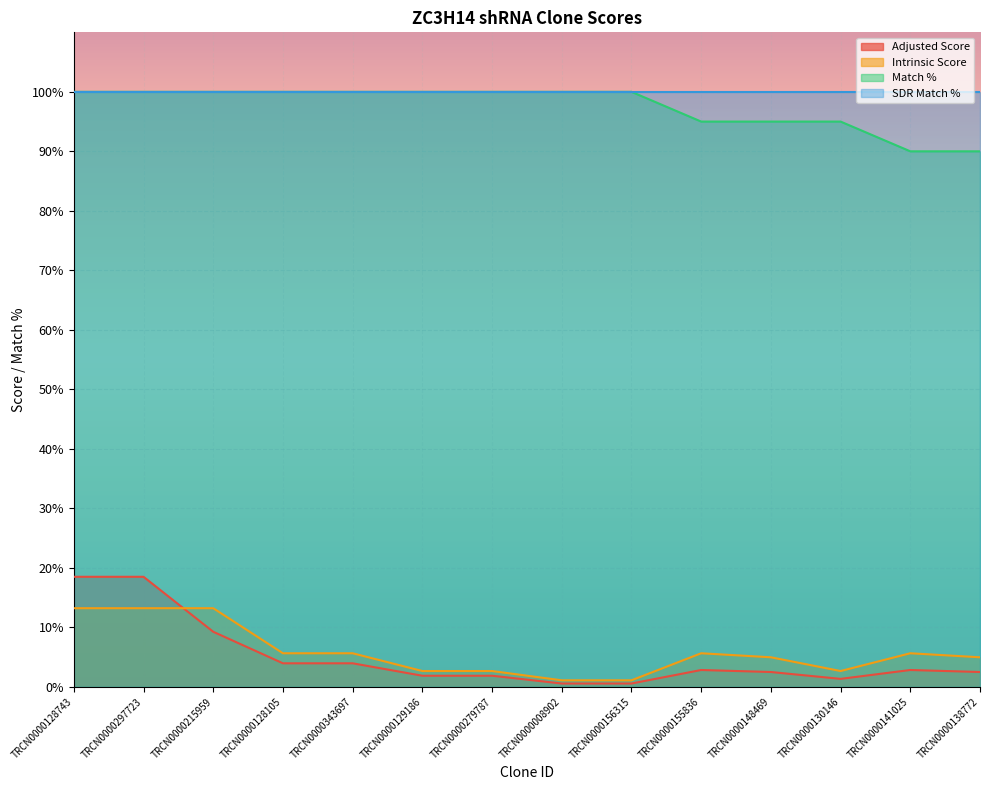

True or false: Match % has more than 0 interior local peaks.

False